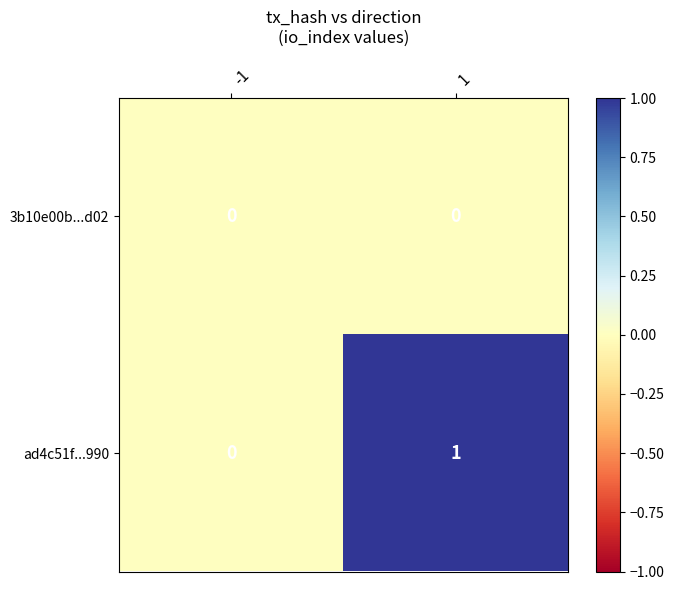

Rank the series by their average value, from lowest to highest.

3b10e00b...d02, ad4c51f...990